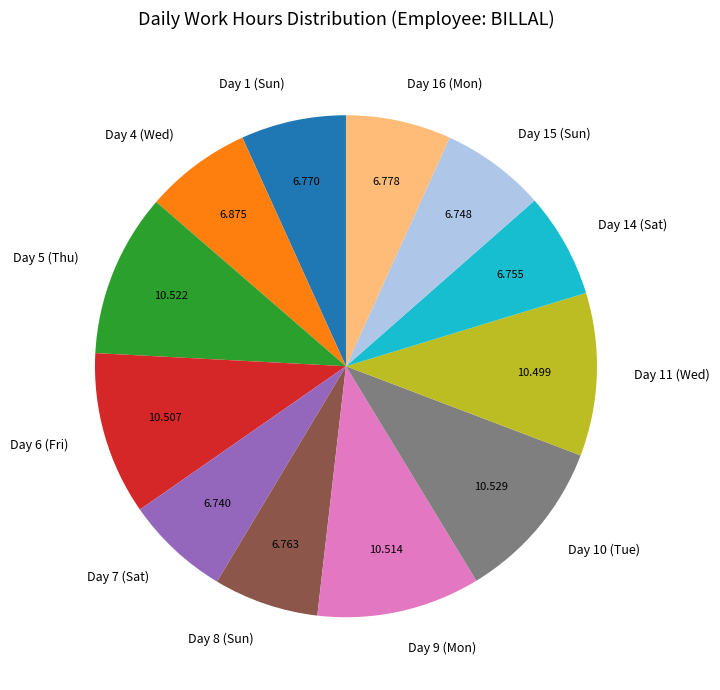

Combined, do Day 14 (Sat) and Day 7 (Sat) account for over 50%?

No